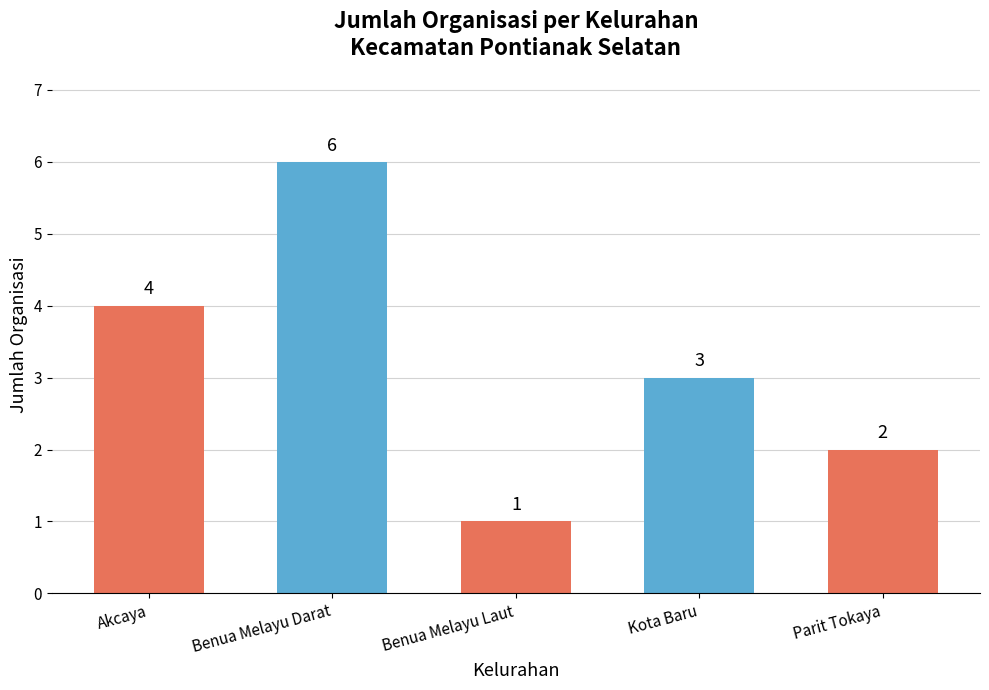

What is the greatest value displayed?

6